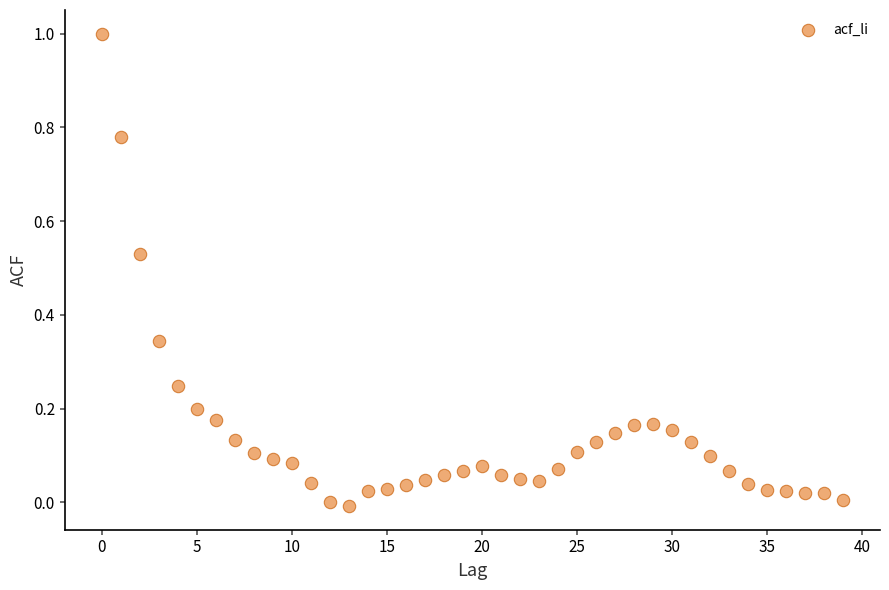

What is the range of Y values (max minus min)?

1.0